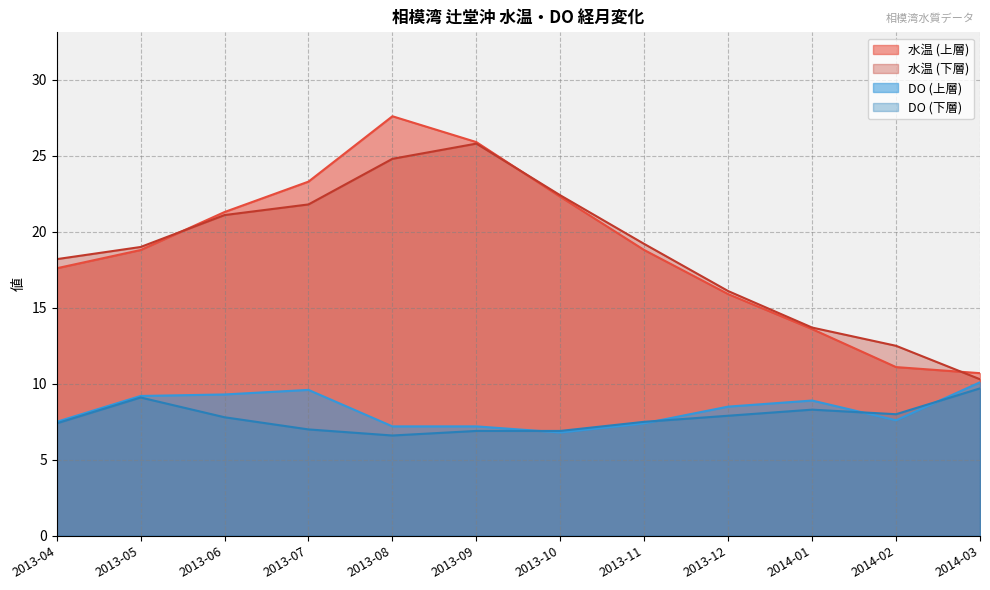

How many intersections are there between DO (下層) and DO (上層)?

4